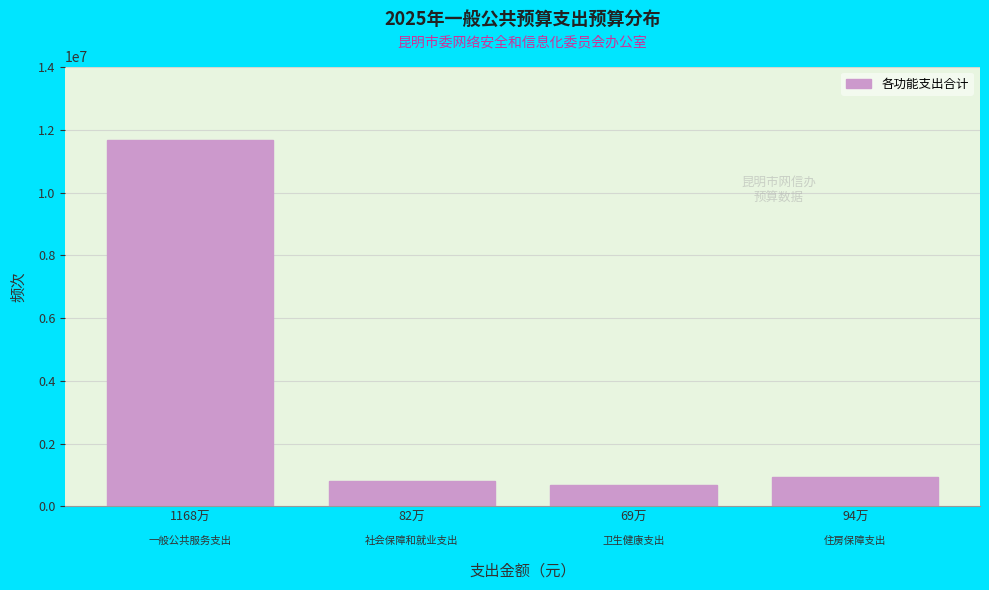

Reading left to right, what are all the values shown in this chart?

1168万=11676730.8	82万=817860.0	69万=692556.0	94万=936000.0